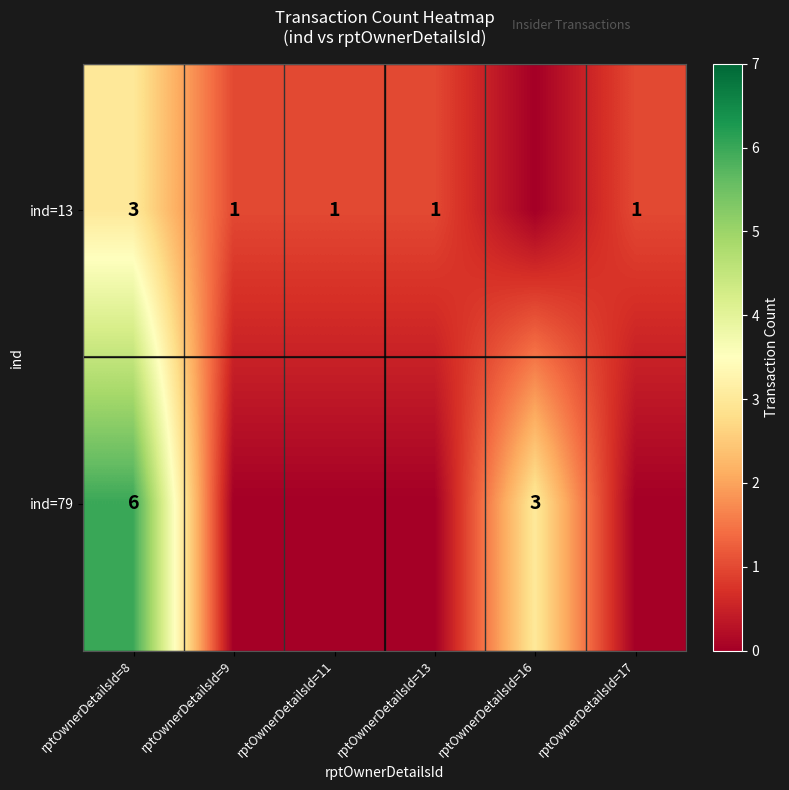

What is the difference between the highest and lowest values at rptOwnerDetailsId=8?

3